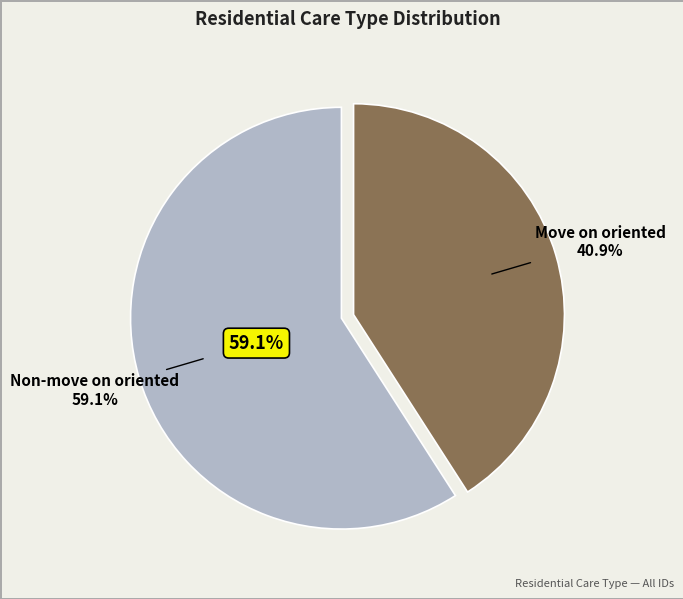

Is there any slice that represents more than half of the pie?

Yes